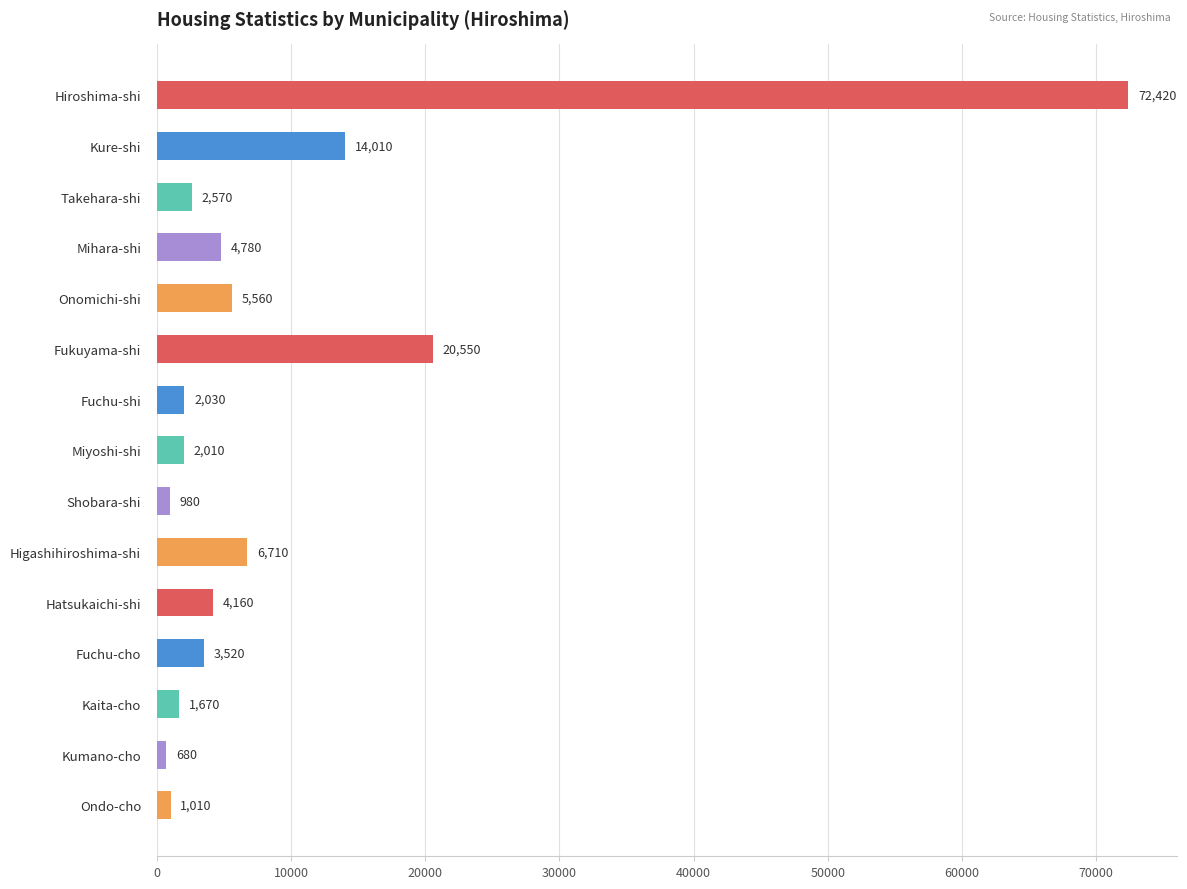

How many bars are there in total?

15